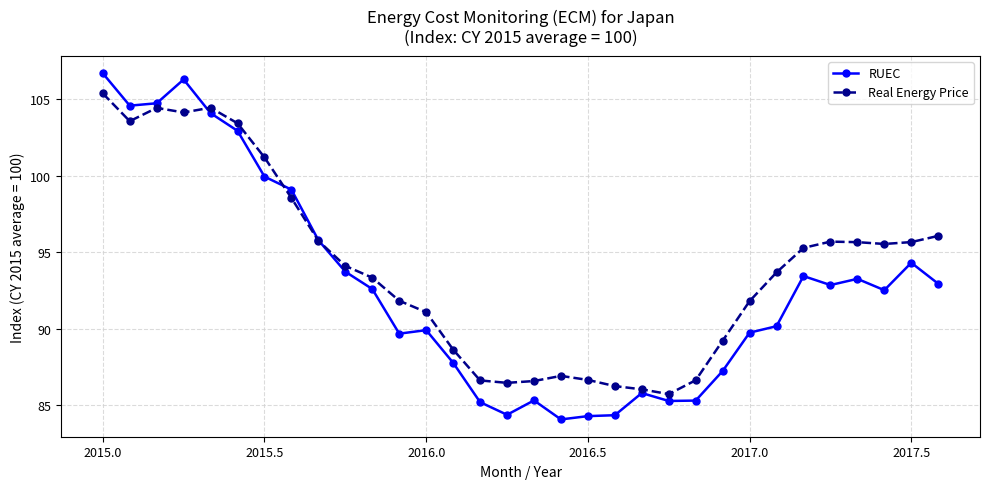

How many lines are shown in the chart?

2